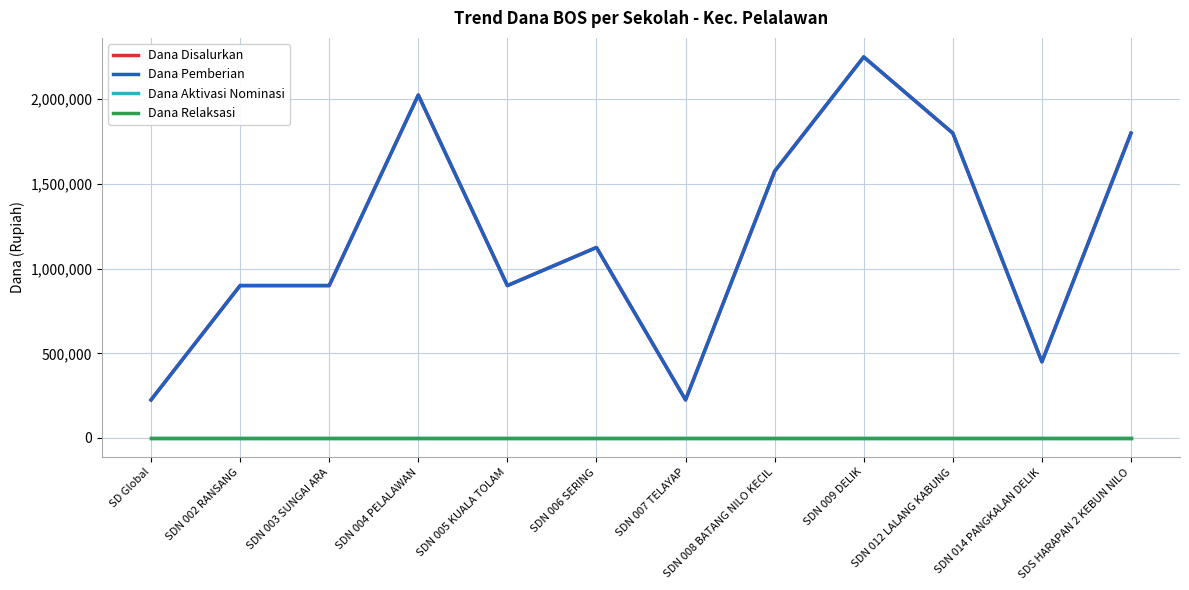

What is the label of the 12th point from the right?

SD Global